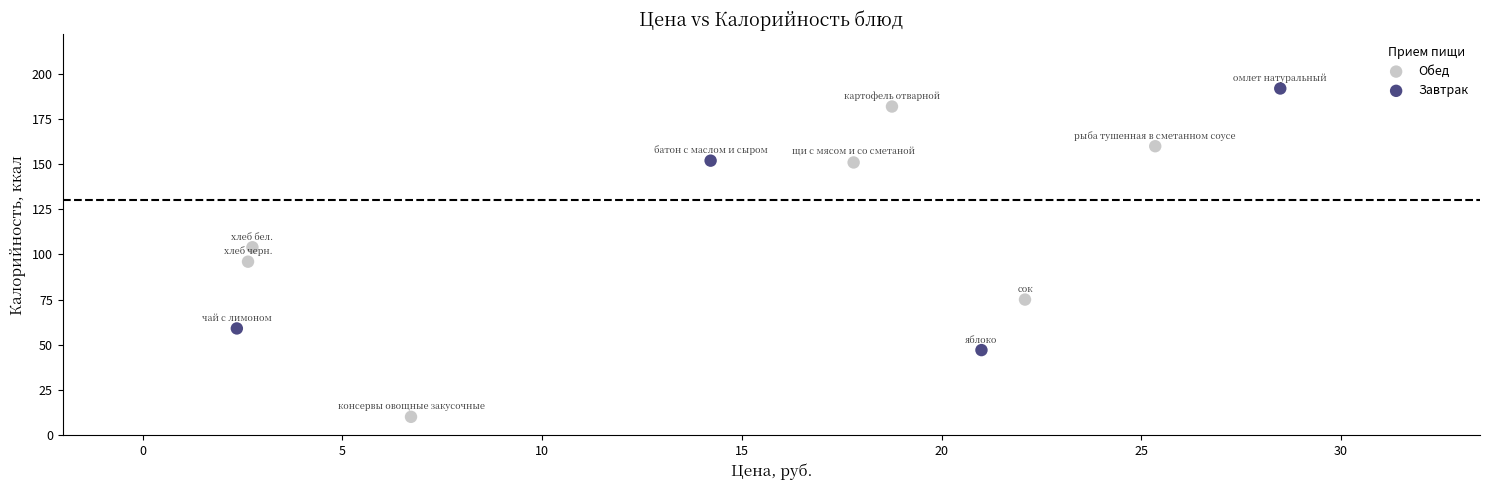

Which series has the widest spread of Y values?

Обед